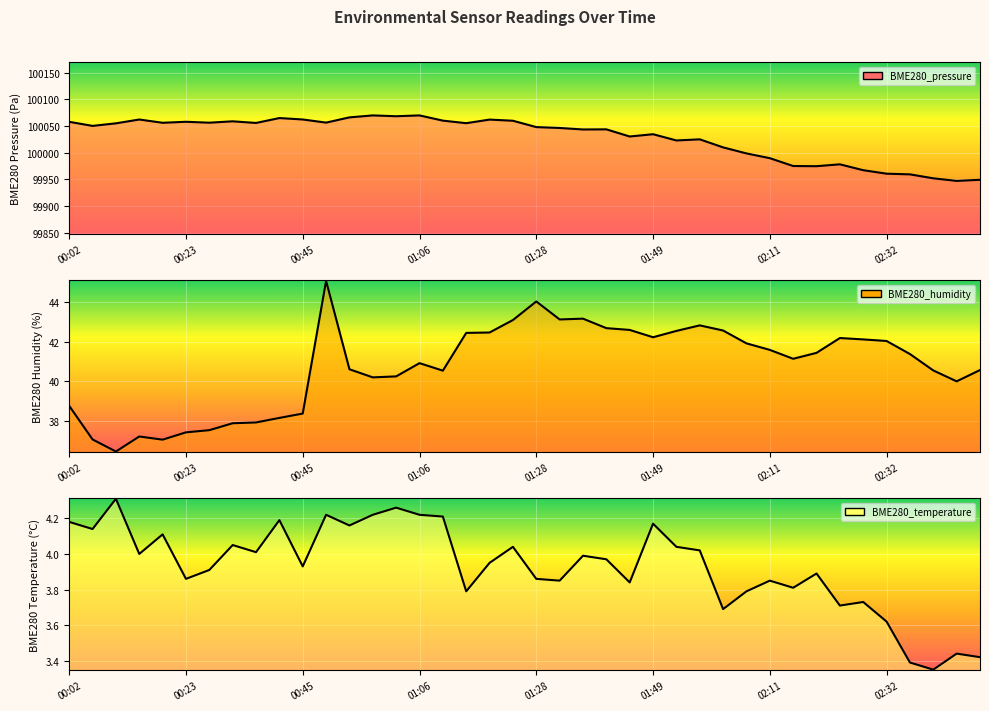

True or false: BME280_temperature and BME280_pressure cross at least once.

False